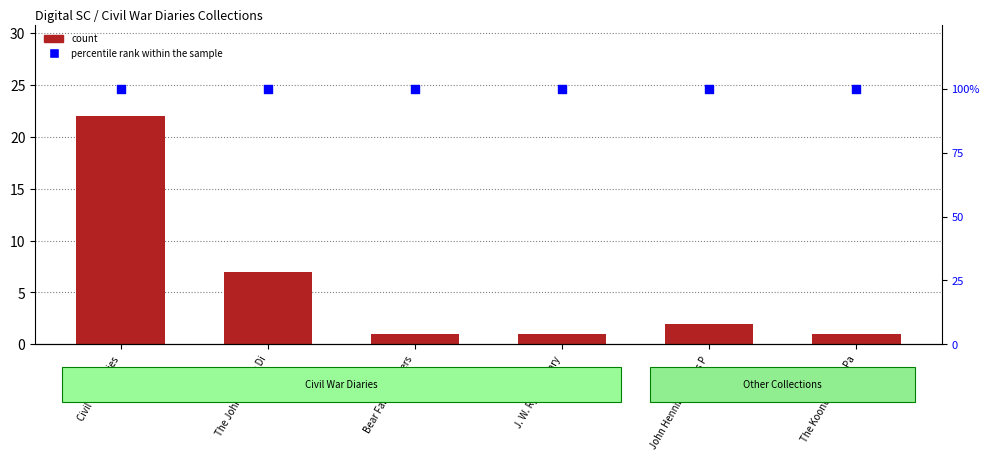

What are all the series names shown in the legend?

count, percentile rank within the sample